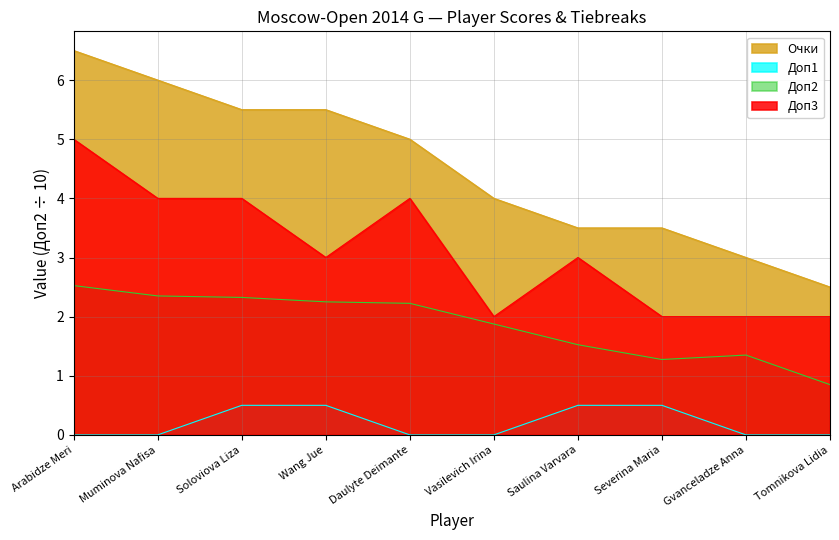

True or false: Доп3 has more than 2 points higher than both neighbors.

False